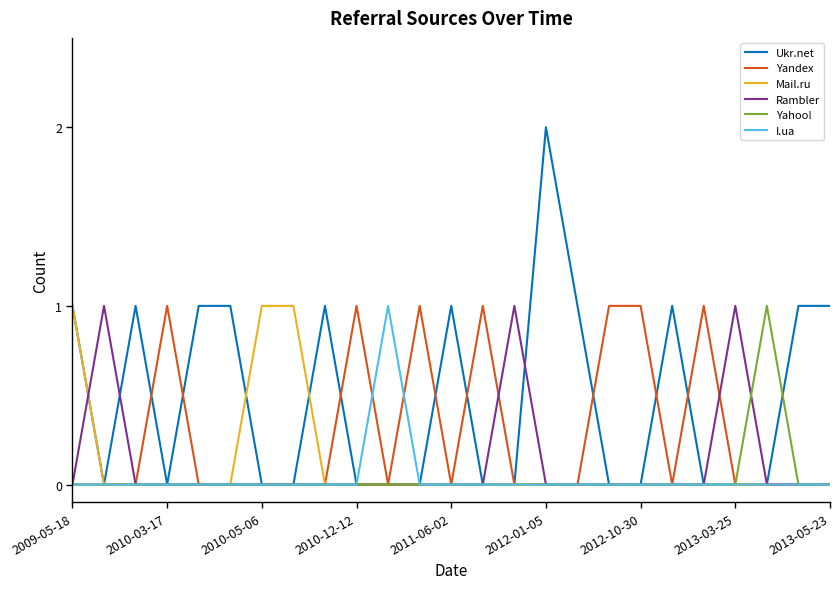

Which series has the largest total across all categories?

Ukr.net